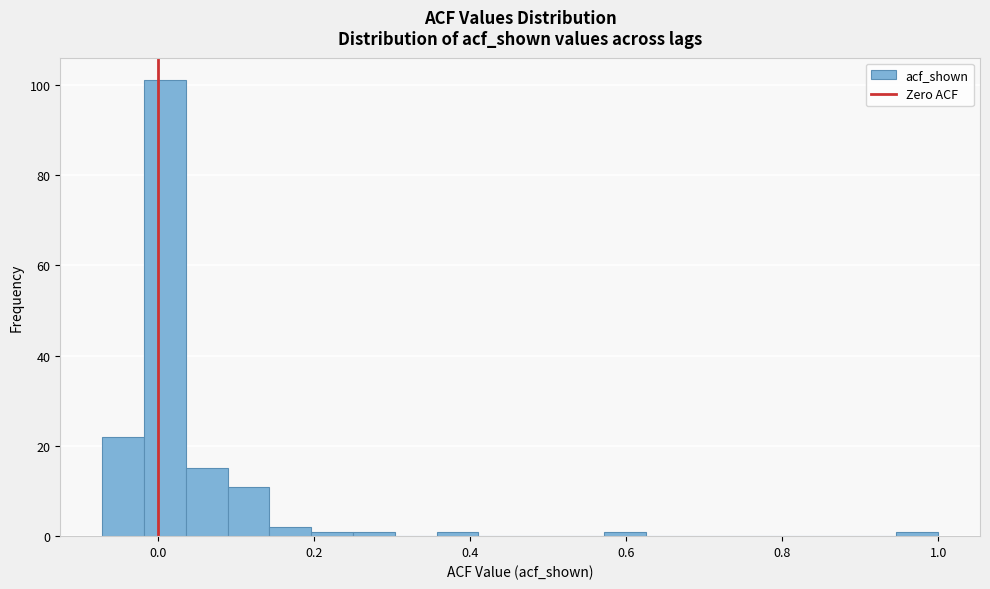

Around what value on the x-axis is the tallest bar? Give the approximate position of its centre, as read against the axis.

0.00